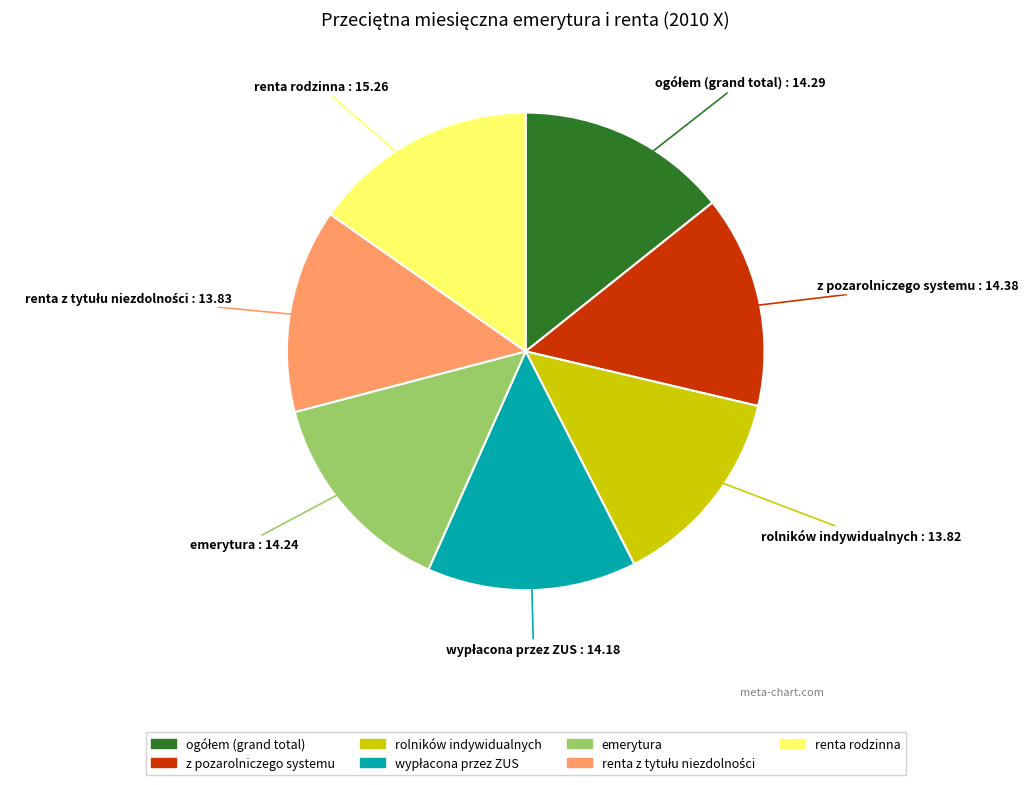

Count the number of slices in the pie.

7